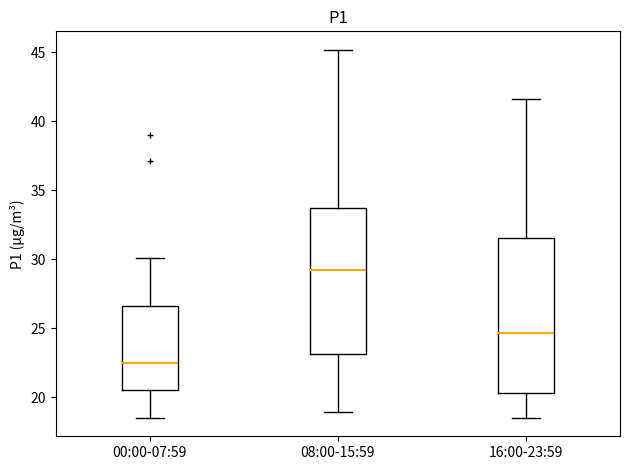

Reading left to right, transcribe this box plot: for each box, give where its median line is, the range the box spans, and where its two whiskers end, as read against the y-axis. The values are not printed on the chart, so give them approximately, as read against the axis.

00:00-07:59: median 22.5, box 20.5 to 26.5, whiskers 18.5 to 30.0
08:00-15:59: median 29.0, box 23.0 to 33.5, whiskers 19.0 to 45.0
16:00-23:59: median 24.5, box 20.5 to 31.5, whiskers 18.5 to 41.5